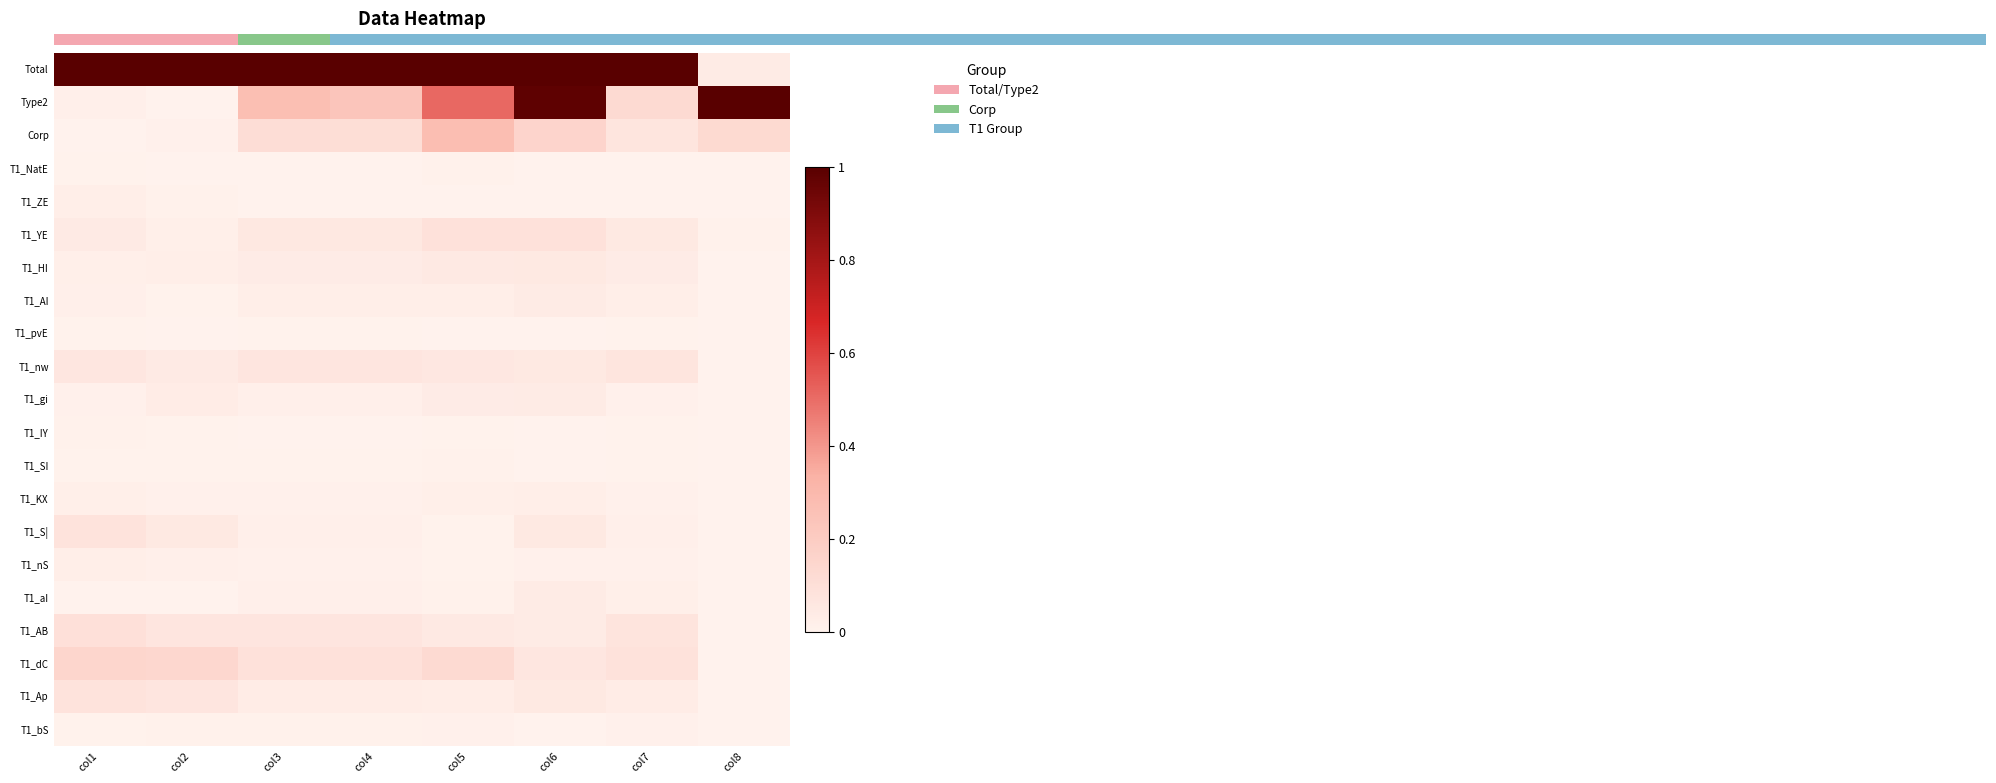

What is the spread (max minus min) of values at col6?

1.0